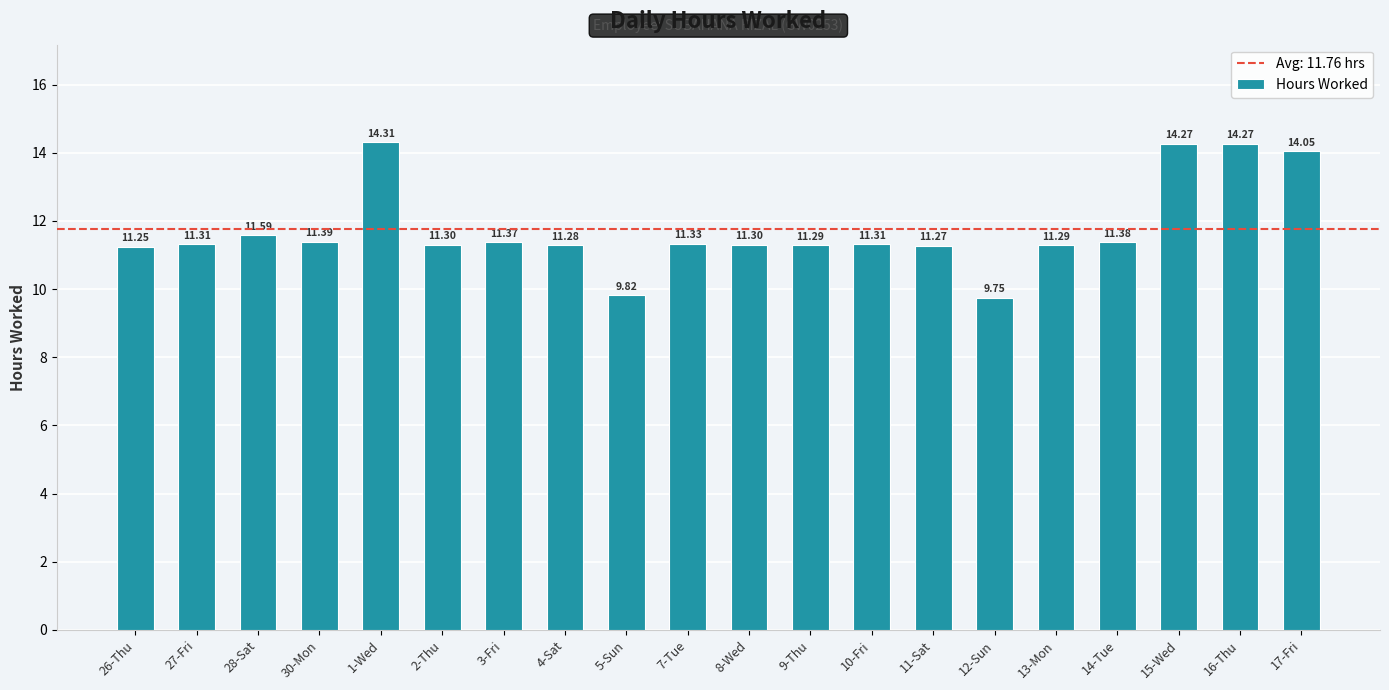

The chart shows a value of 11.3 at 7-Tue. True or false?

True